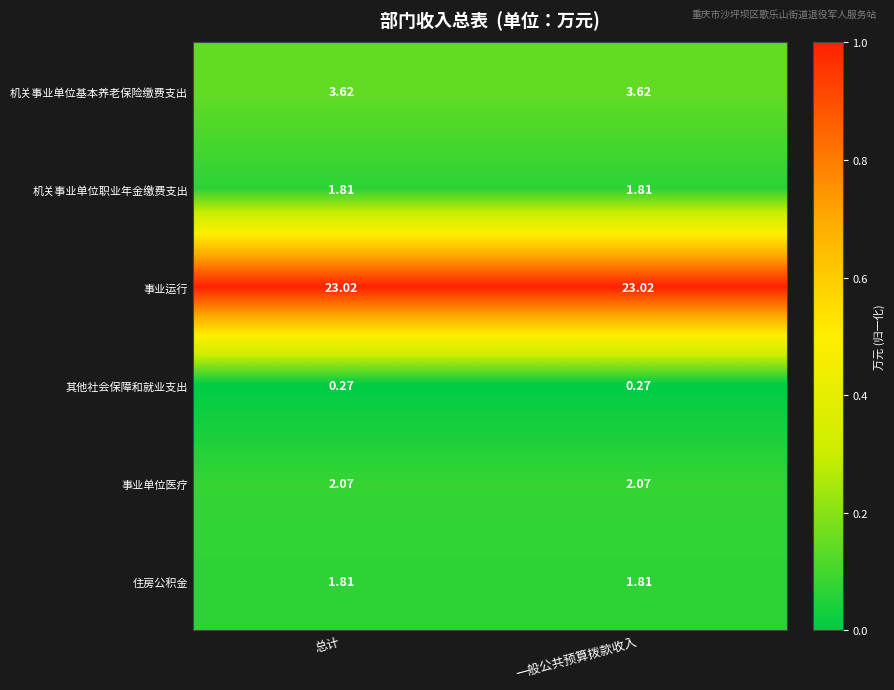

What is the greatest value displayed?

23.0